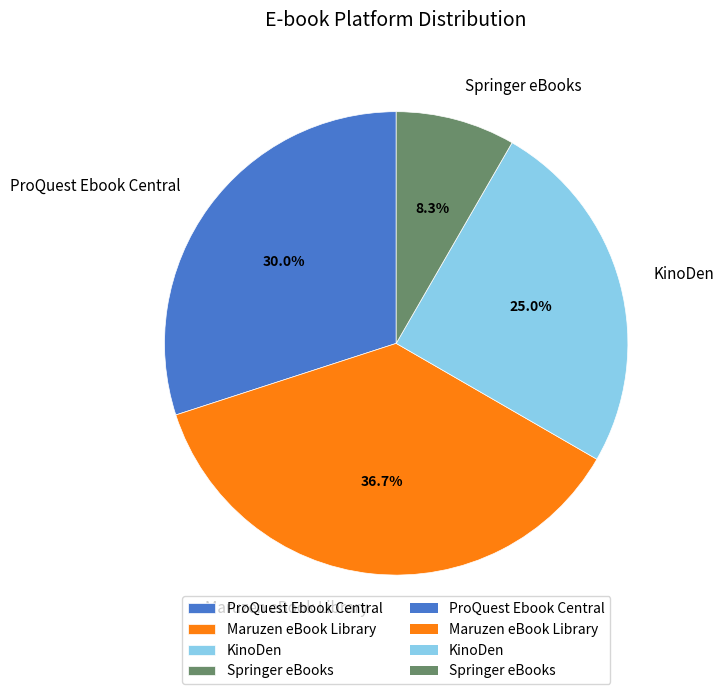

True or false: Maruzen eBook Library accounts for 32% of the total.

False